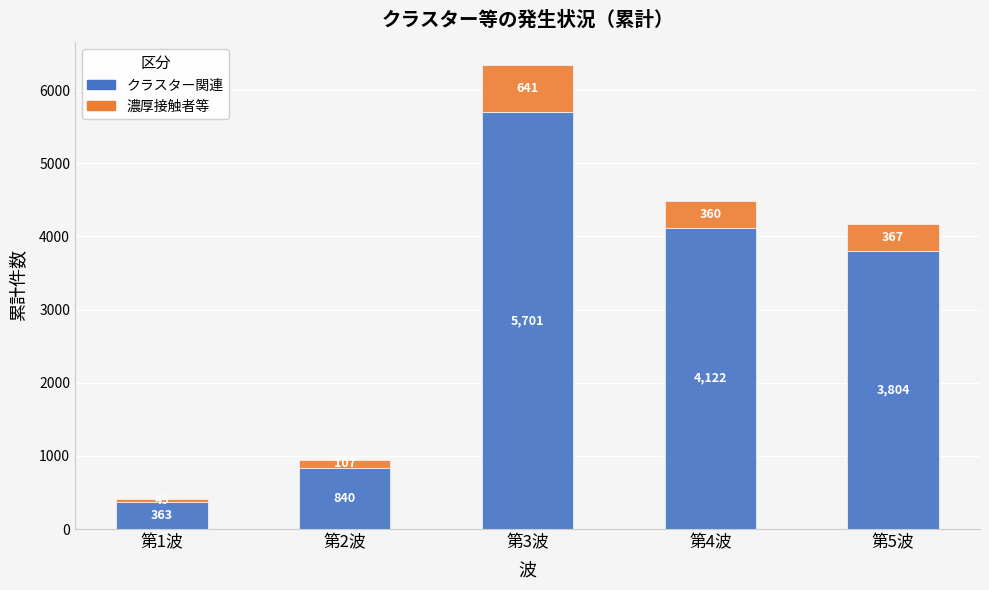

Does the chart contain any negative values?

No